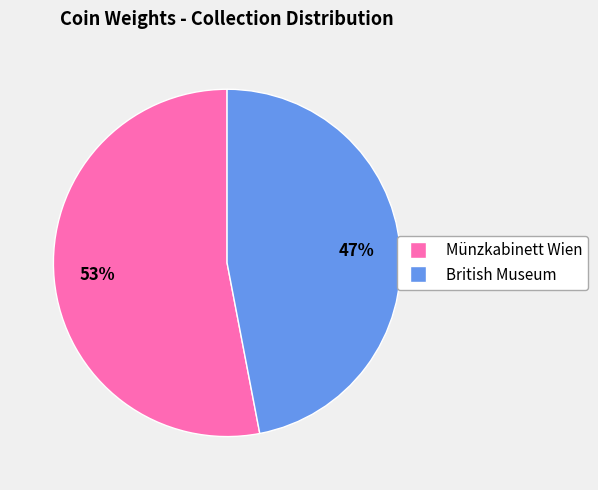

To the nearest percent, what is the difference between the largest and smallest slice percentages?

6%